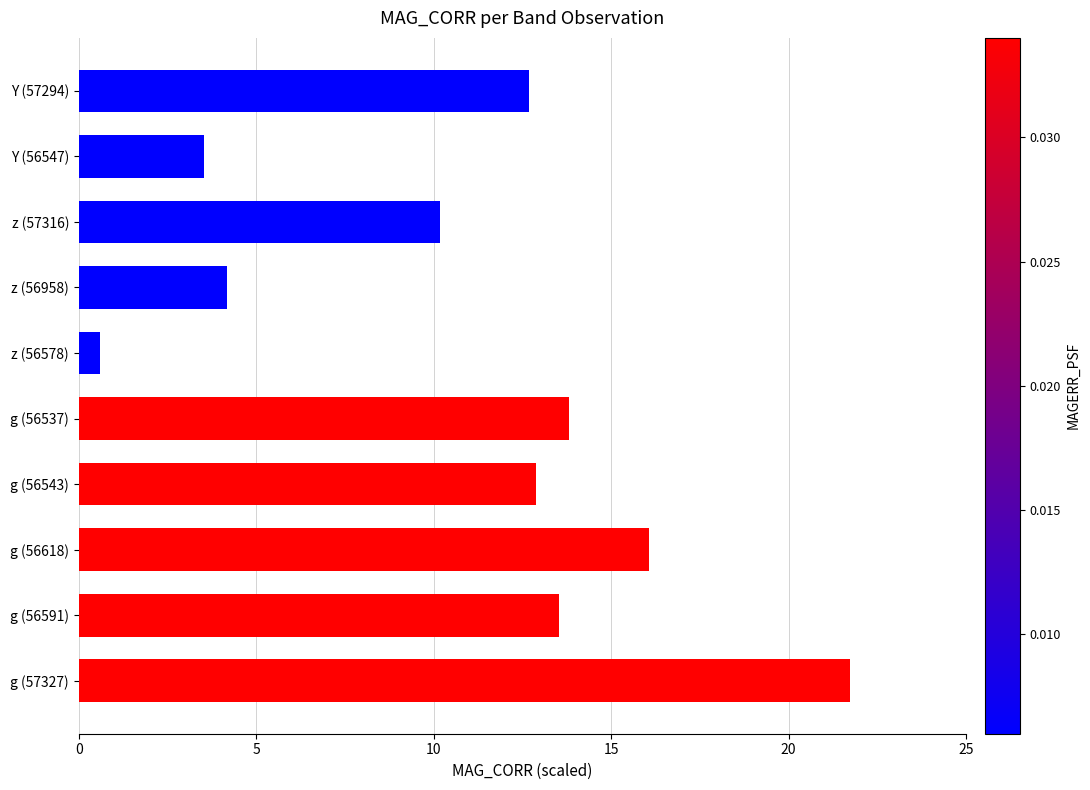

Reading bottom to top, transcribe all the data shown in this chart.

21.7	13.5	16.1	12.9	13.8	0.6	4.2	10.2	3.5	12.7